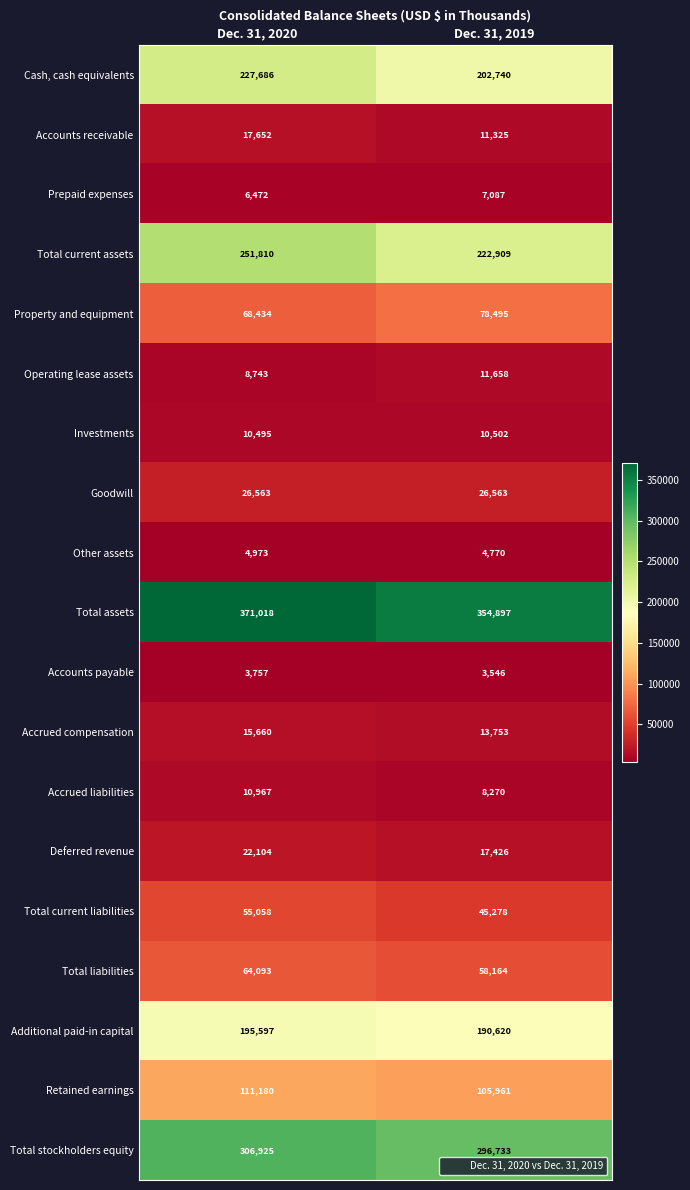

Which series changed the most between Dec. 31, 2020 and Dec. 31, 2019?

Total current assets